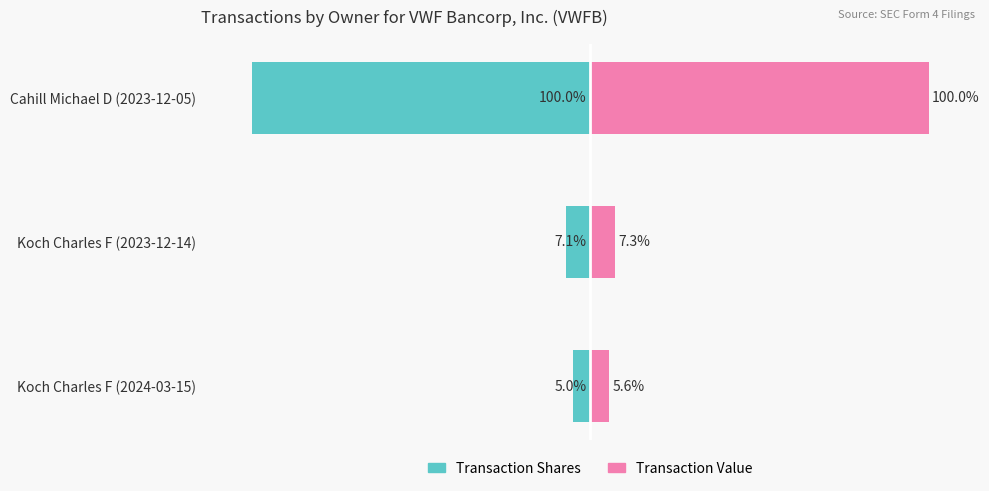

At Koch Charles F (2024-03-15), list the series in order from smallest to largest.

Transaction Shares, Transaction Value